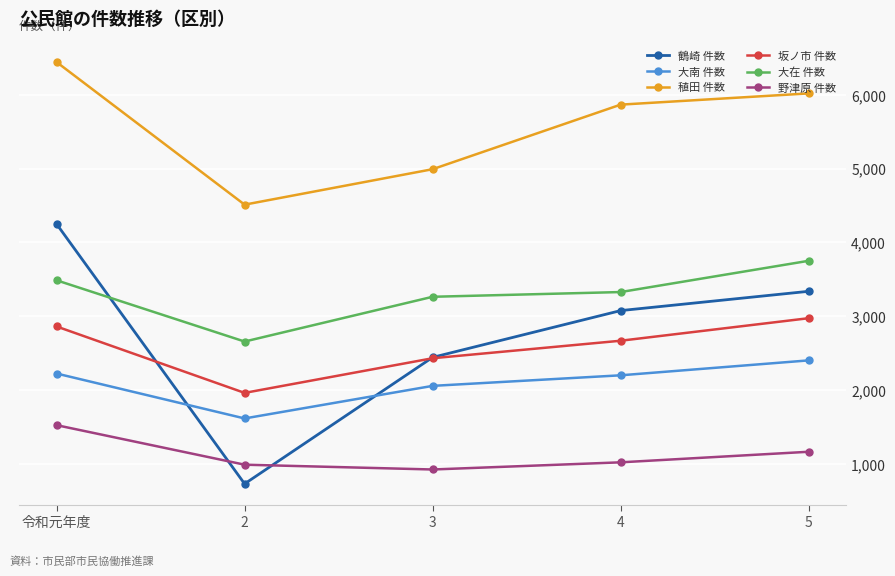

True or false: 野津原 件数 and 稙田 件数 cross at least once.

False